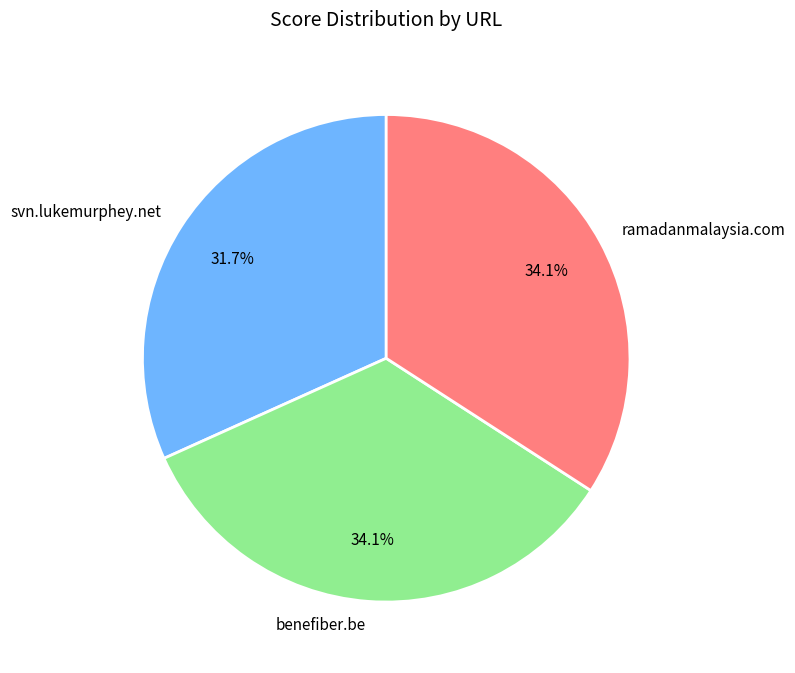

Does ramadanmalaysia.com account for over 50% of the chart?

No